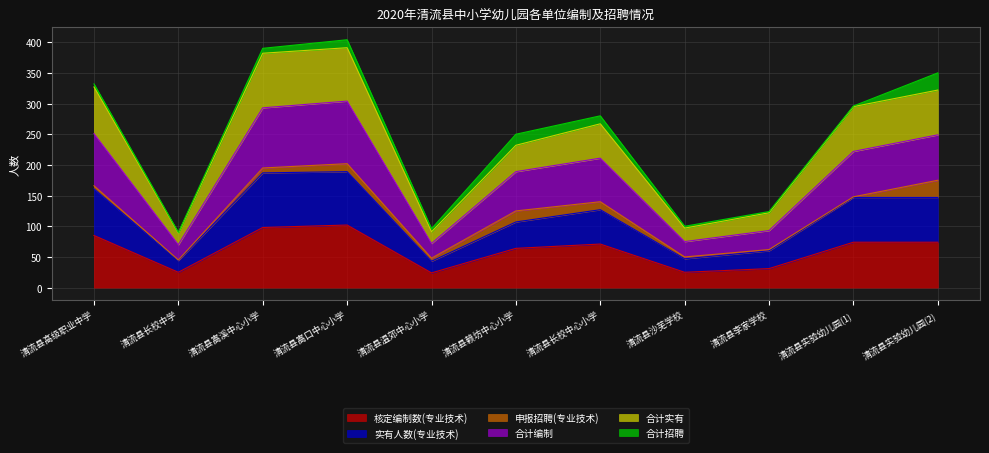

True or false: 合计编制 and 合计实有 intersect in this chart.

False